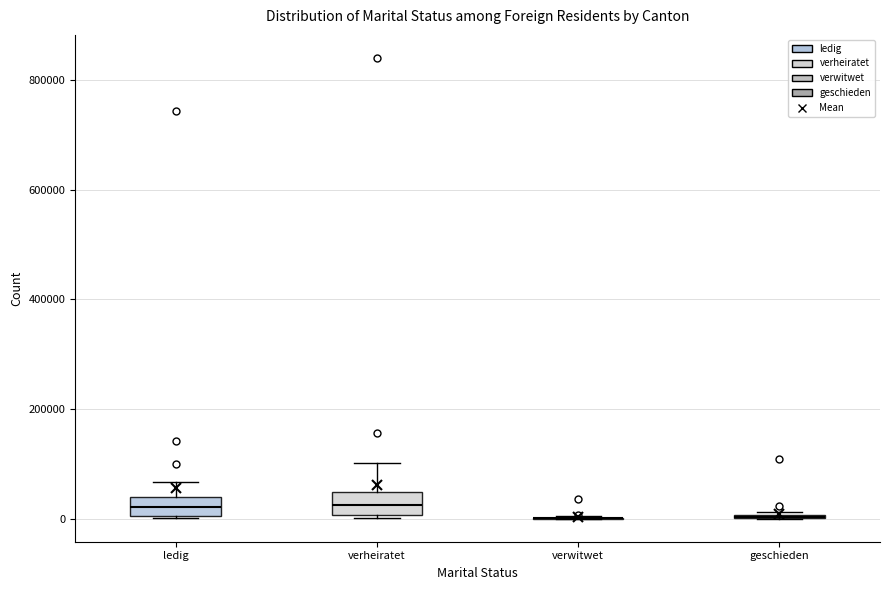

Reading left to right, transcribe this box plot: for each box, give where its median line is, the range the box spans, and where its two whiskers end, as read against the y-axis. The values are not printed on the chart, so give them approximately, as read against the axis.

ledig: median 20000, box 0 to 40000, whiskers 0 to 60000
verheiratet: median 20000, box 0 to 40000, whiskers 0 to 100000
verwitwet: box collapsed to a line at 0, whiskers 0 to 0
geschieden: box collapsed to a line at 0, whiskers 0 to 20000